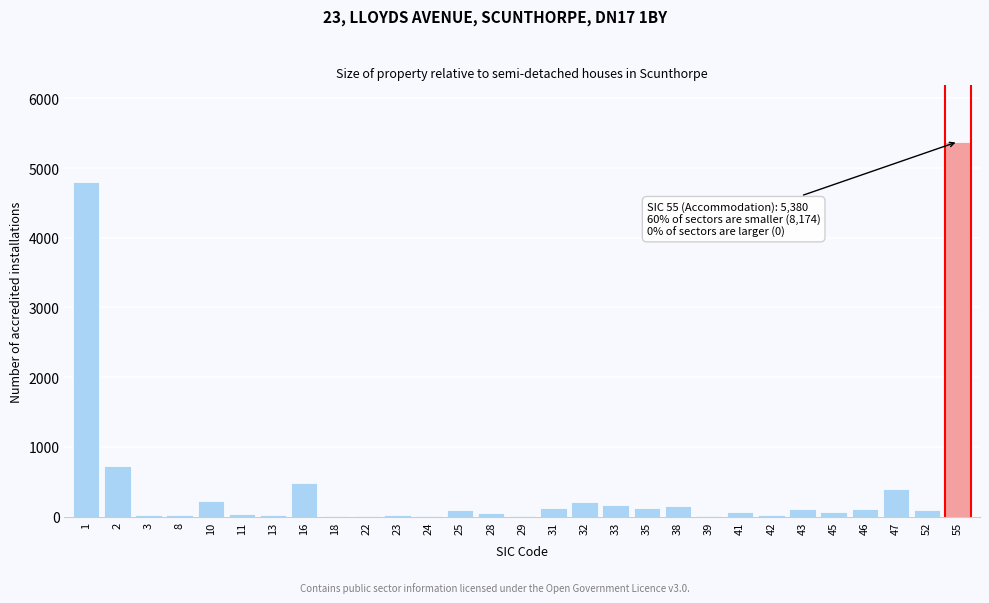

What is the change in value from 2 to 10?

-503